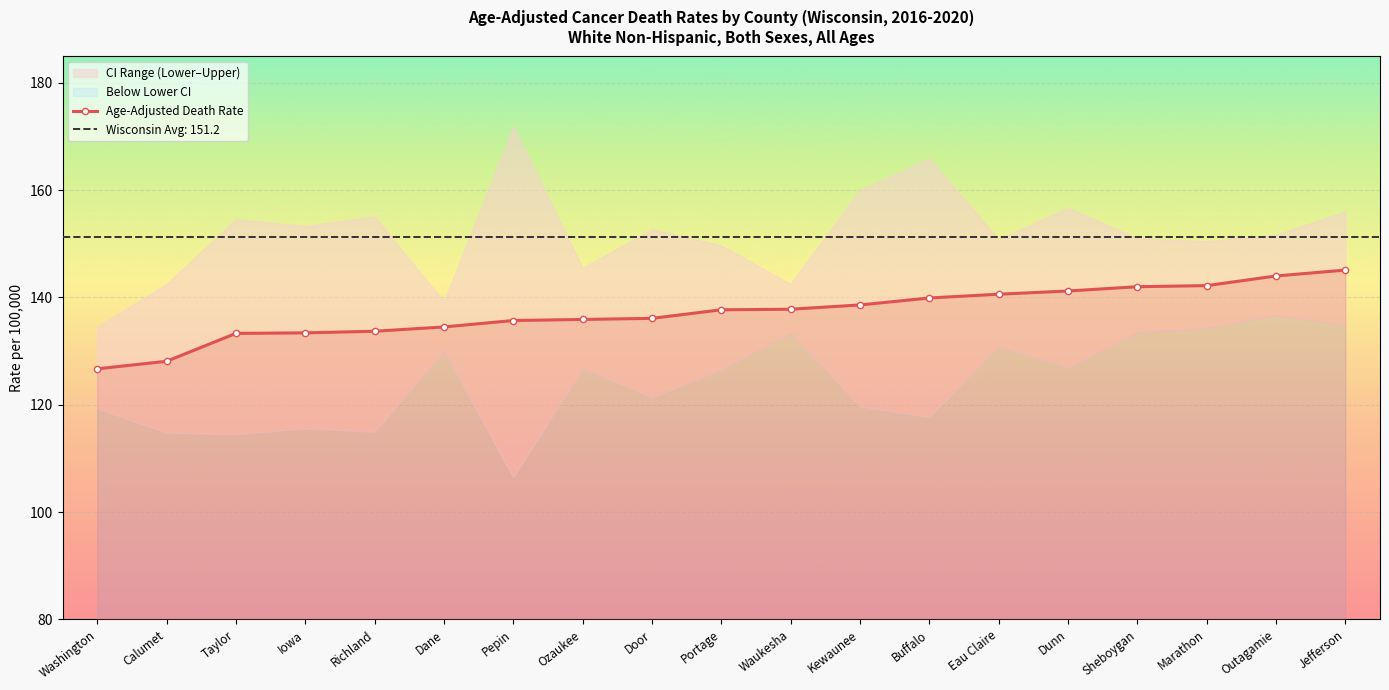

The value at Ozaukee is 135.9. True or false?

True